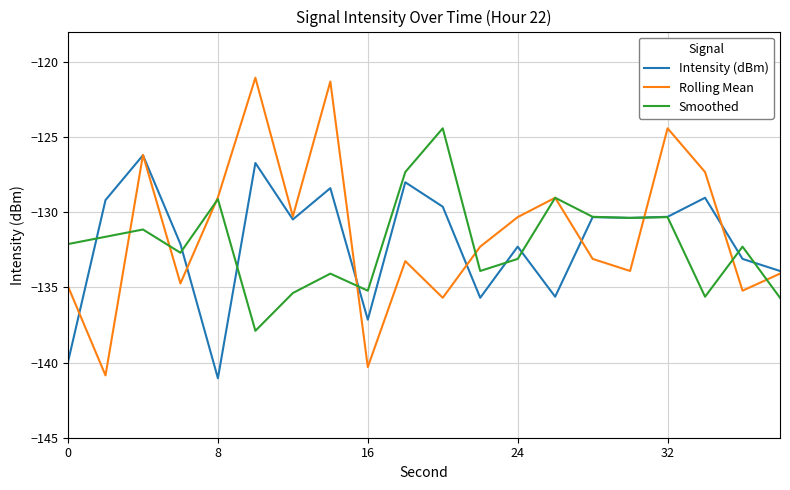

Which series has the largest range (max minus min)?

Rolling Mean